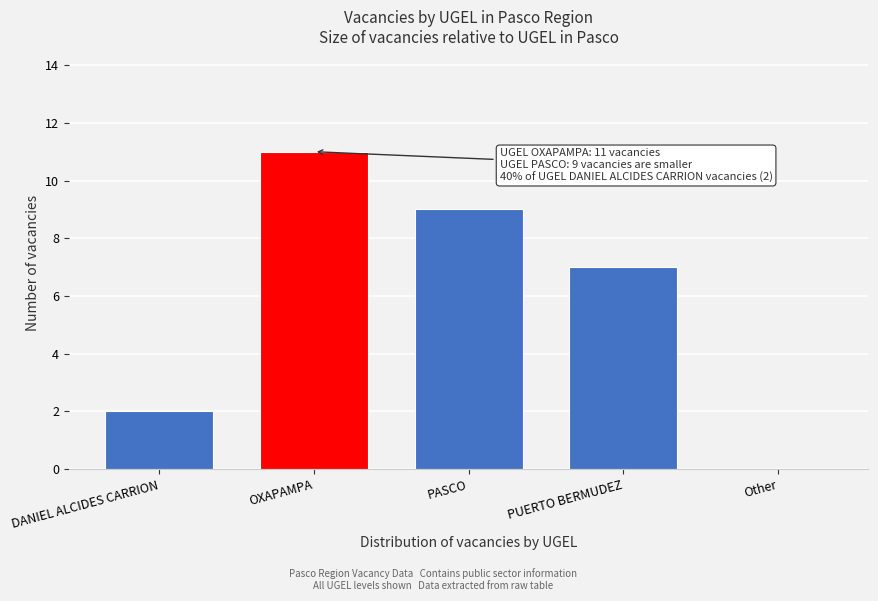

Reading left to right, transcribe all the data shown in this chart.

DANIEL ALCIDES CARRION=2	OXAPAMPA=11	PASCO=9	PUERTO BERMUDEZ=7	Other=0